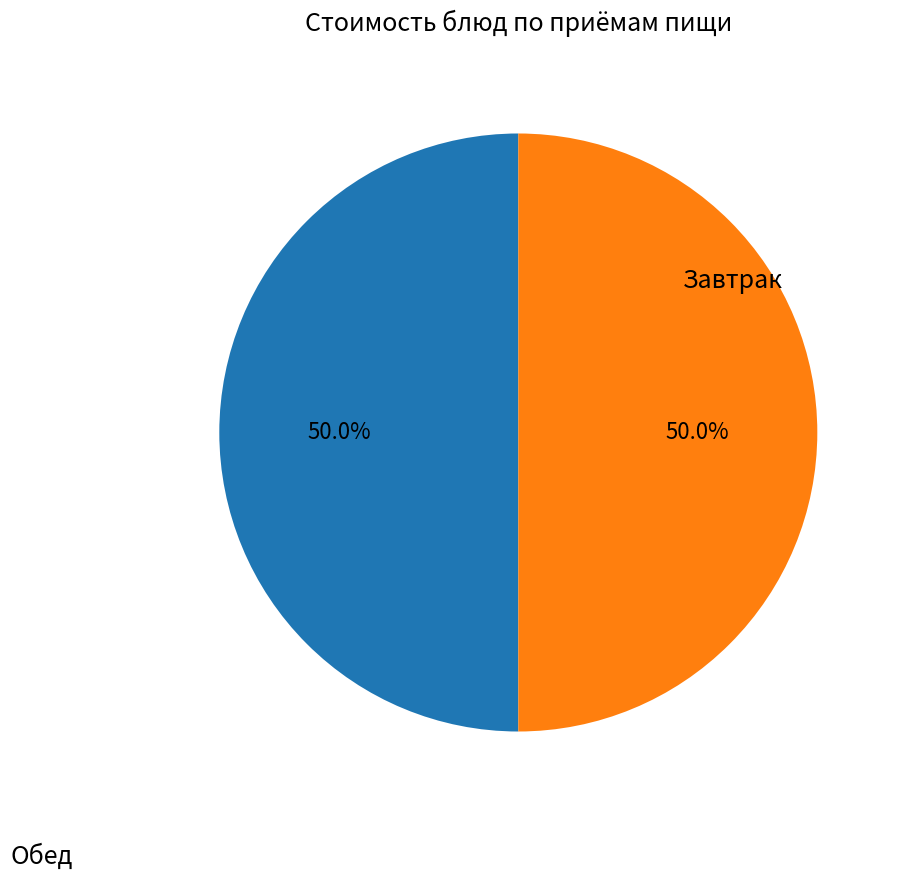

Is there any slice that represents more than half of the pie?

No